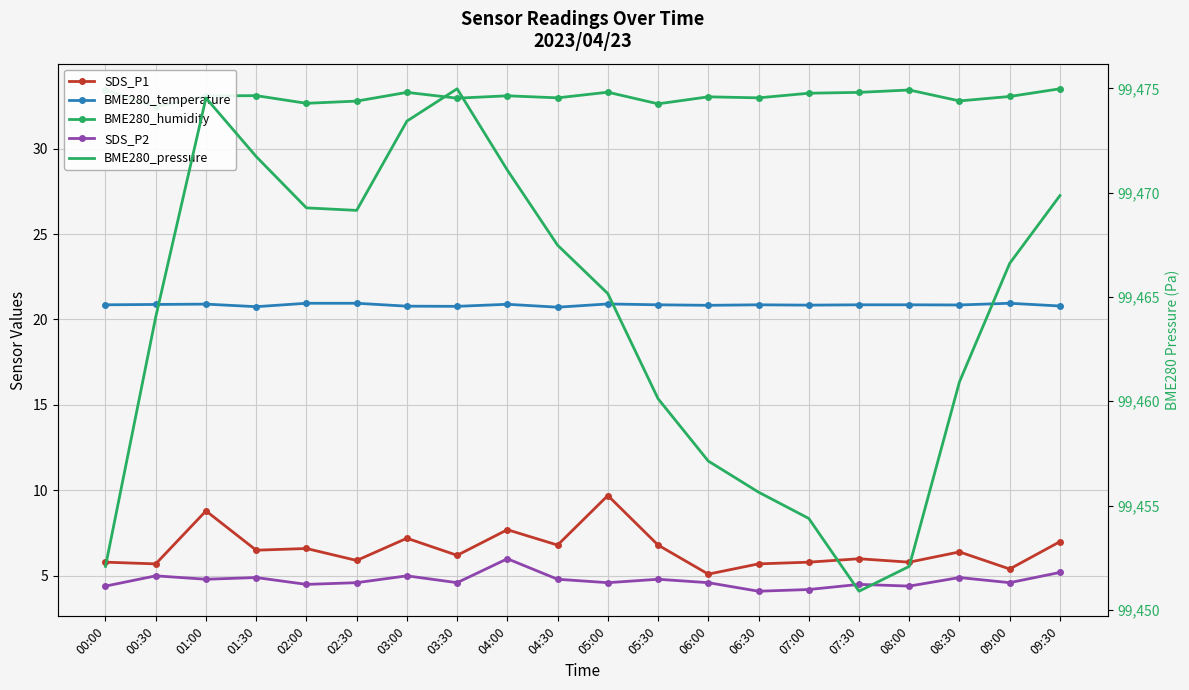

How many lines are shown in the chart?

5